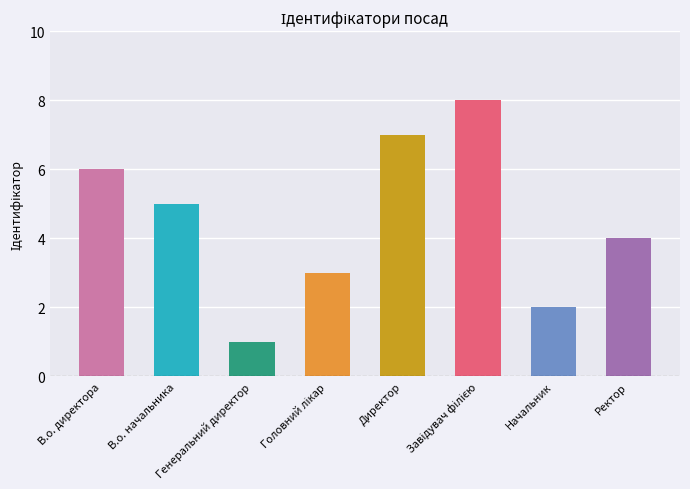

Reading right to left, what are all the values shown in this chart?

4	2	8	7	3	1	5	6